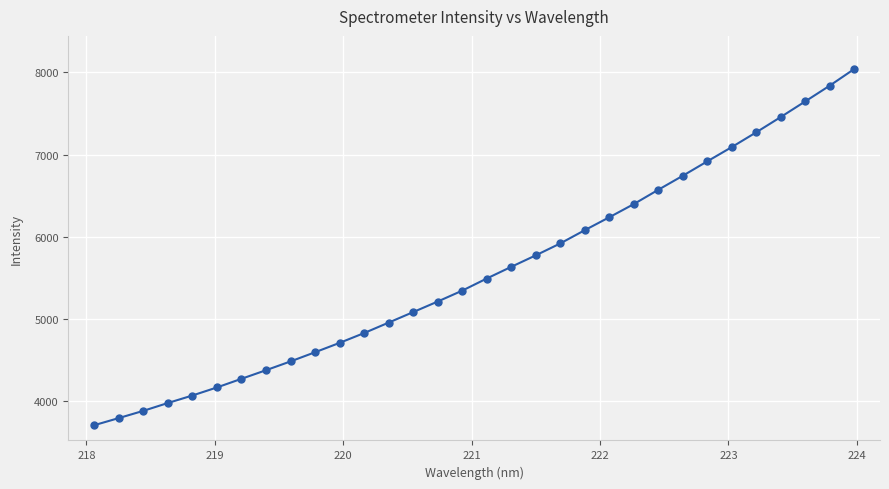

Count the number of values greater than 5493.

16